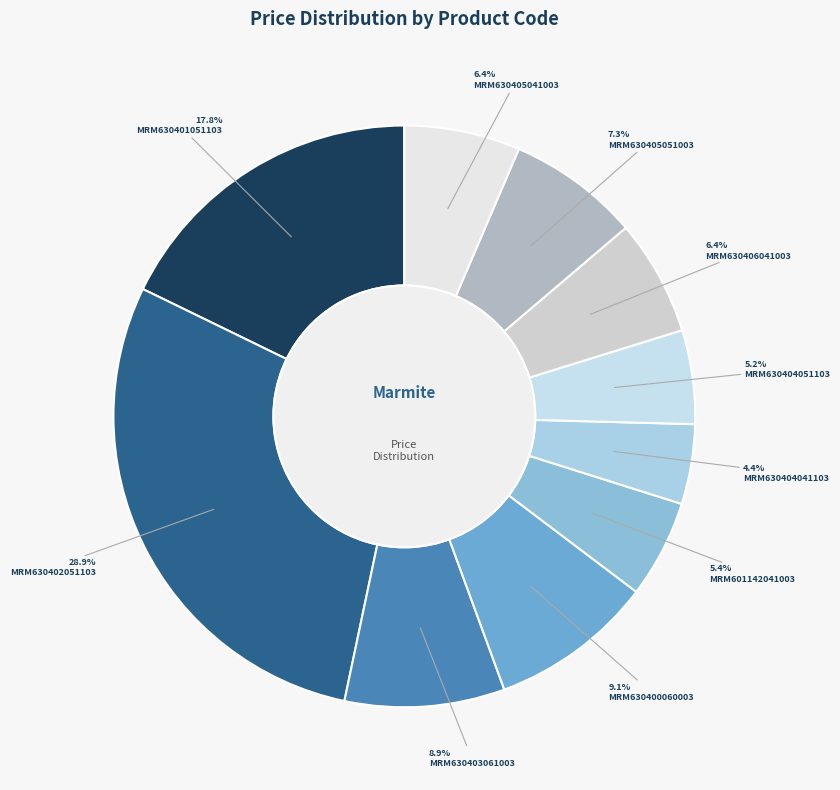

Is it true that MRM630404051103 is 1% of the pie?

False